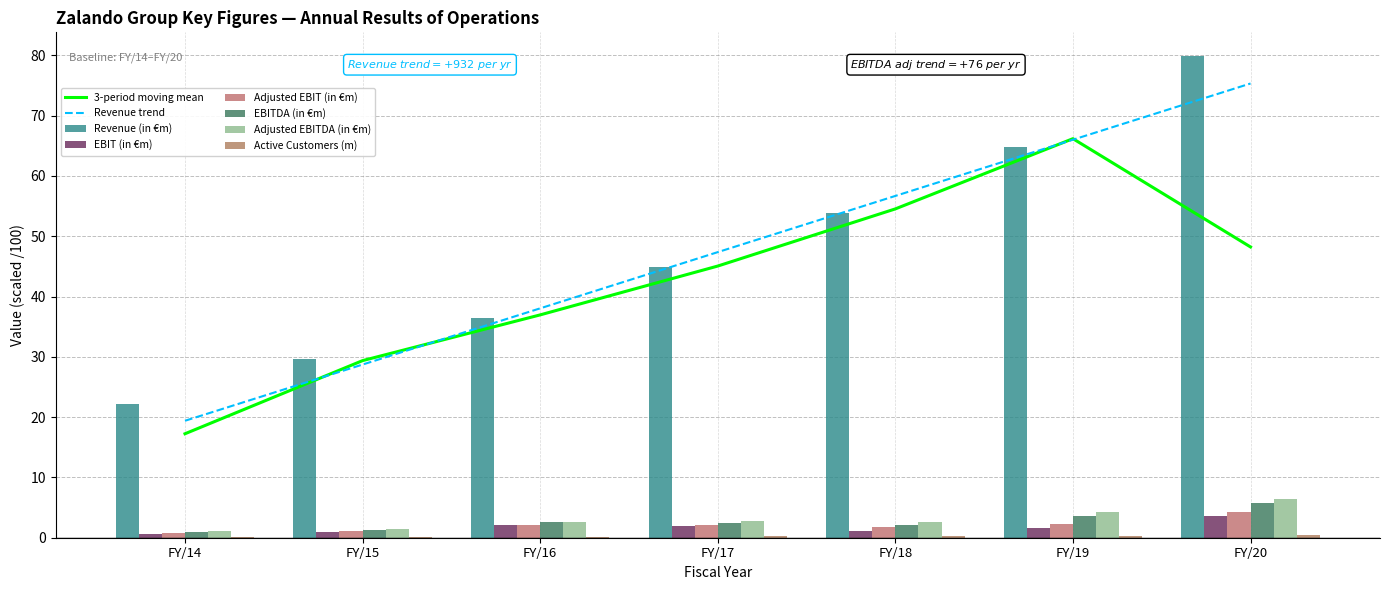

Which series has the largest total across all categories?

Revenue (in €m)